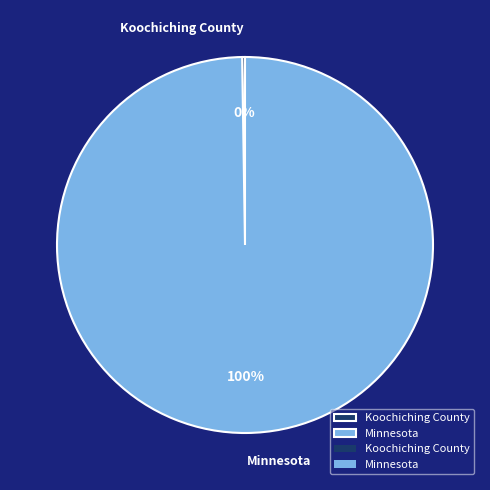

Which slice represents more than half of the pie?

Minnesota